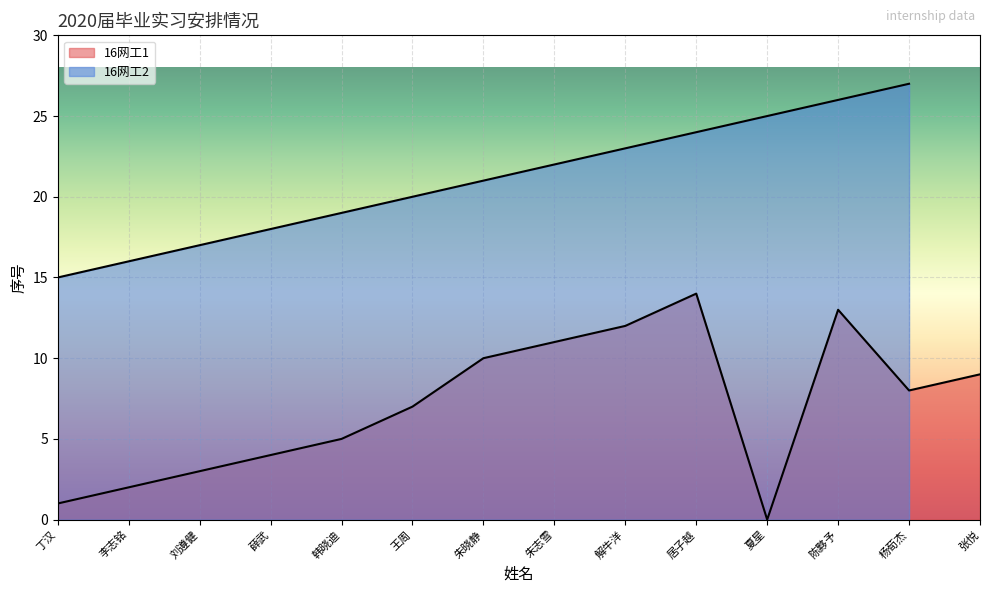

True or false: the data has more than 0 interior local peaks.

False